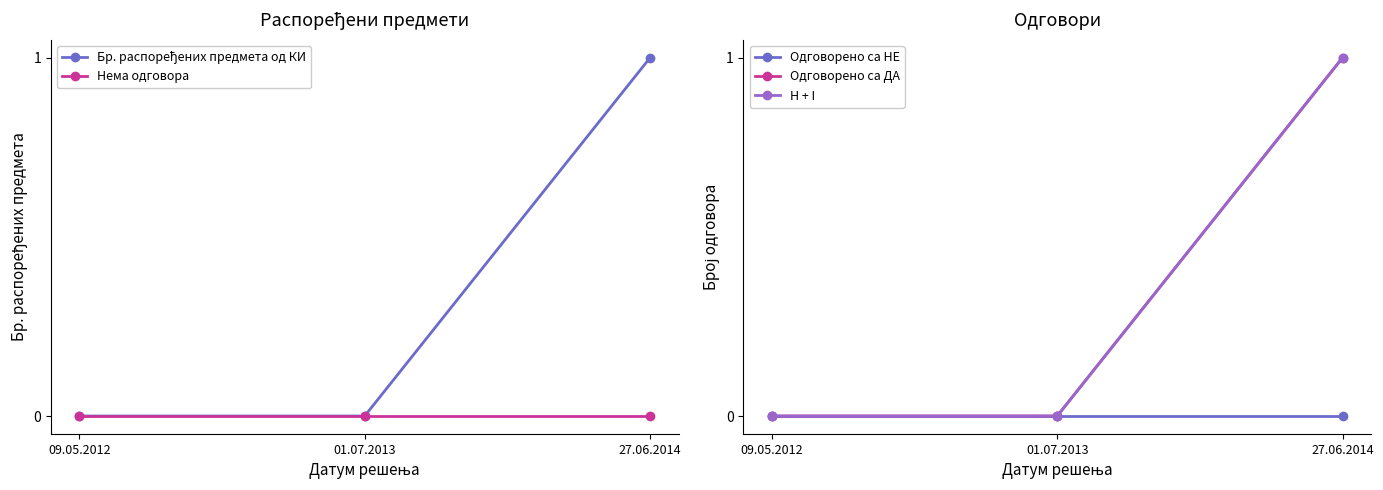

What is the sum of all H + I values?

1